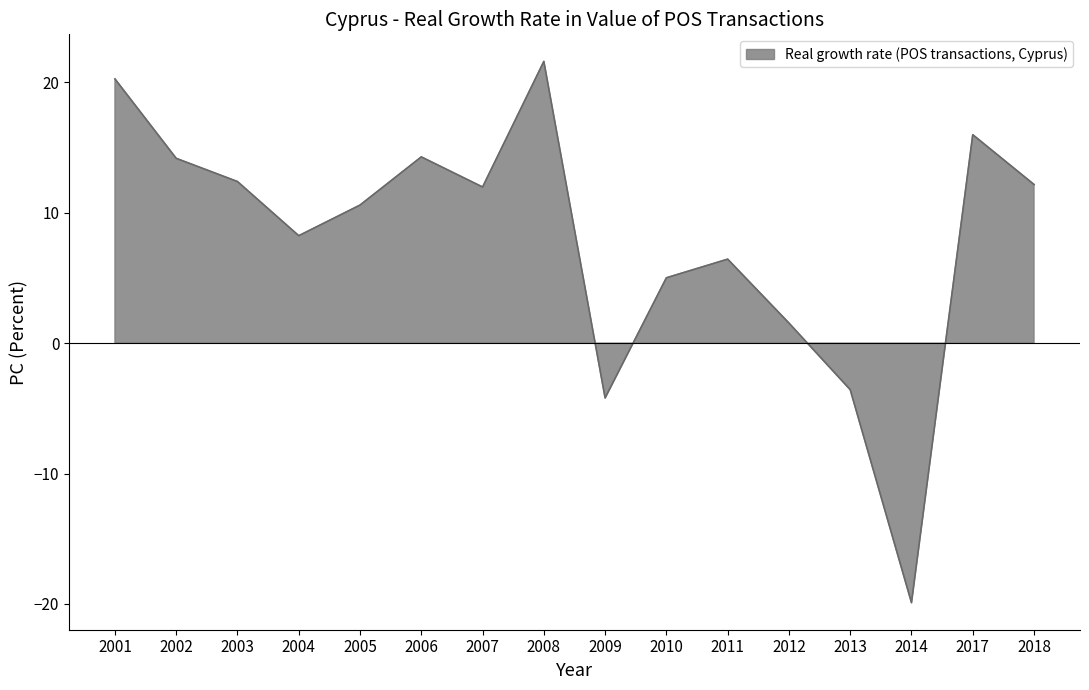

How many values are below zero?

3